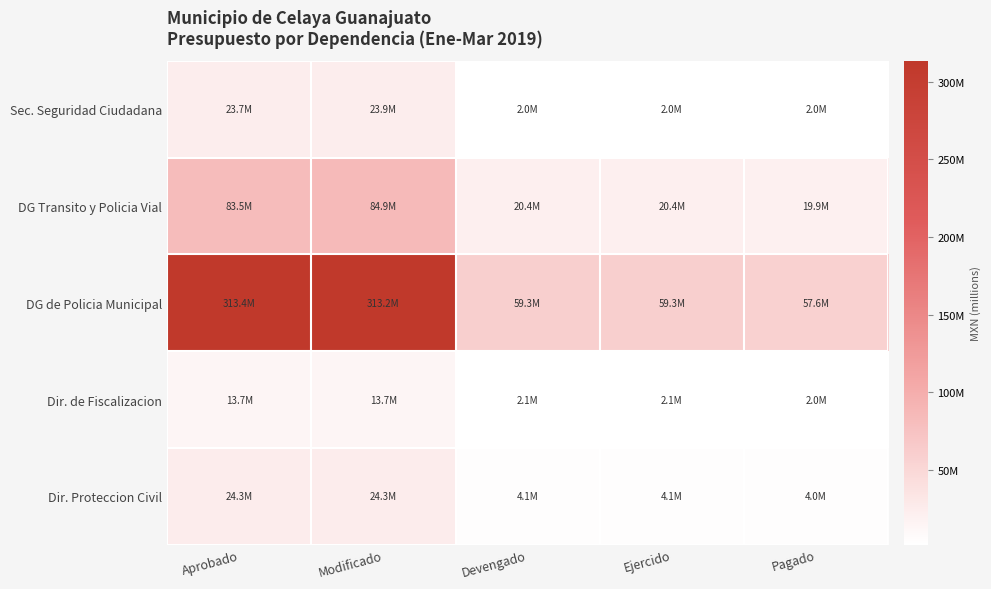

How many series are shown in this chart?

5